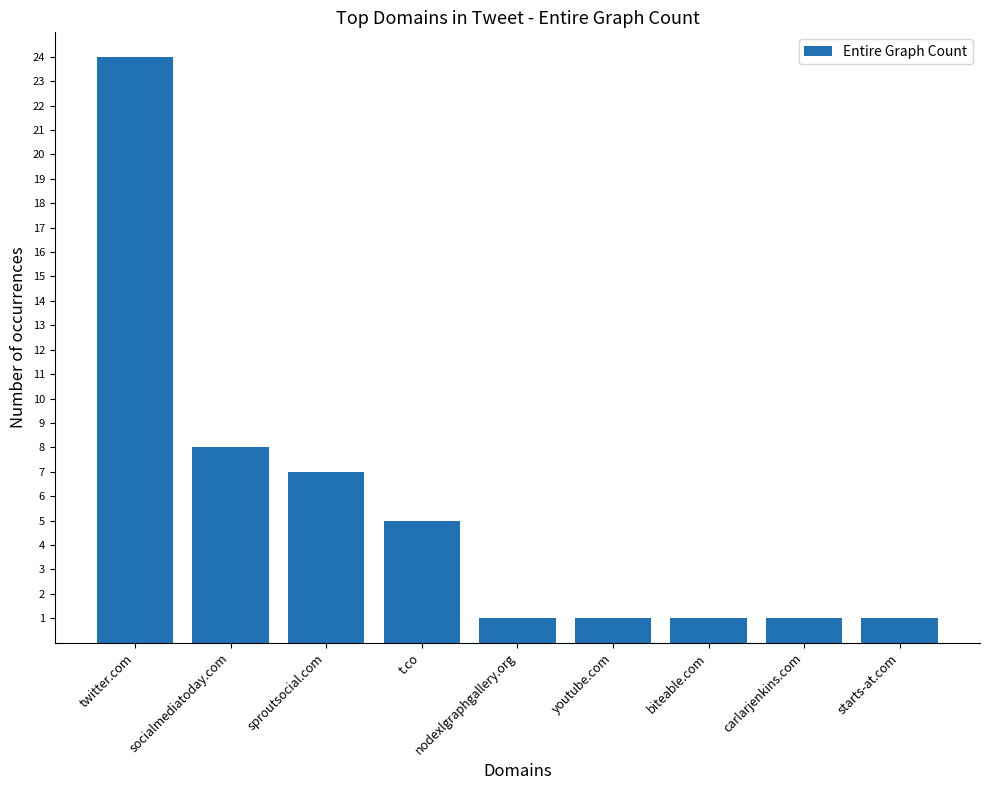

Reading left to right, transcribe all the data shown in this chart.

twitter.com=24	socialmediatoday.com=8	sproutsocial.com=7	t.co=5	nodexlgraphgallery.org=1	youtube.com=1	biteable.com=1	carlarjenkins.com=1	starts-at.com=1